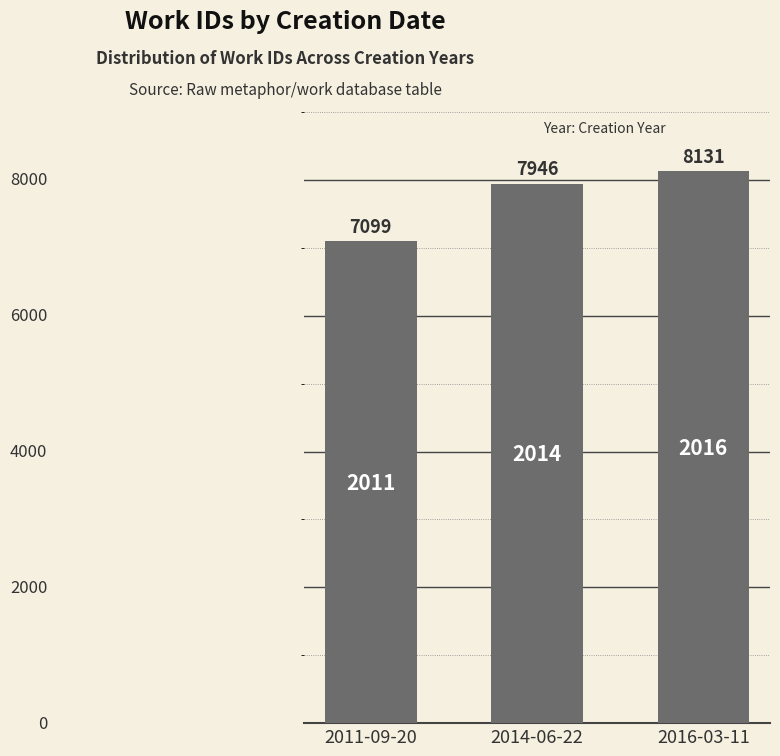

What is the difference between the second highest and minimum values?

847